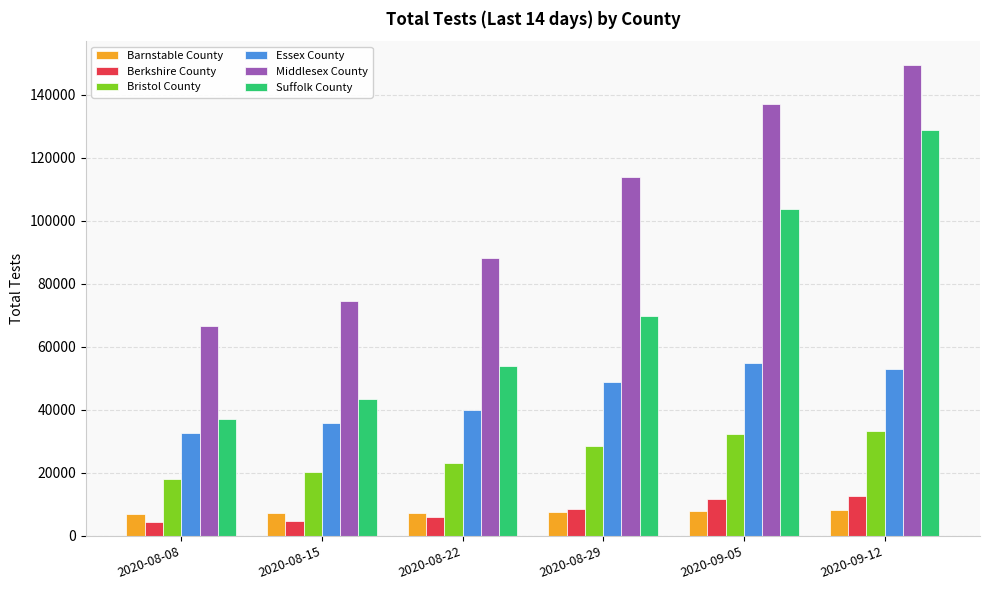

What is the difference between the highest and lowest values at 2020-08-29?

106311